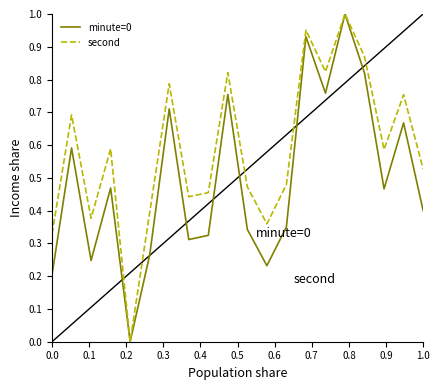

Which series has the largest total across all categories?

second